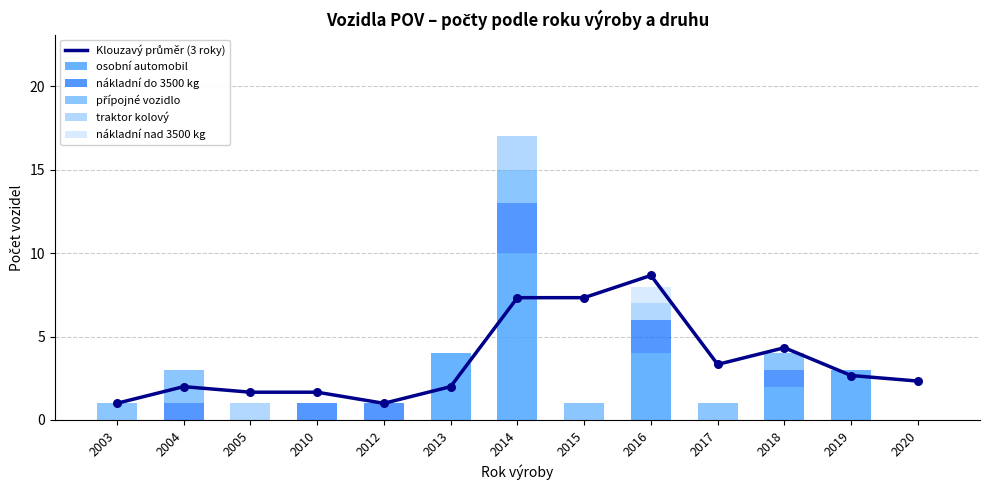

At how many categories does at least one series exceed 0?

13